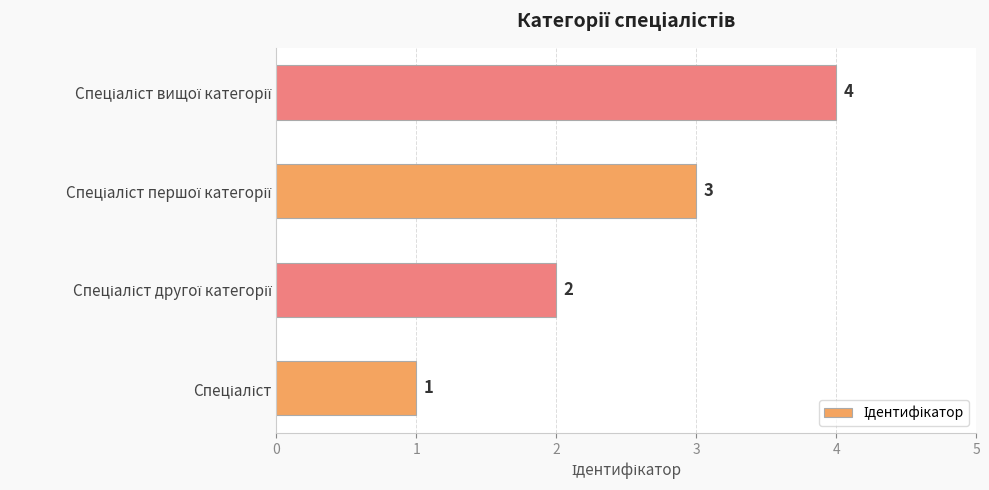

What is the sum of all values?

10